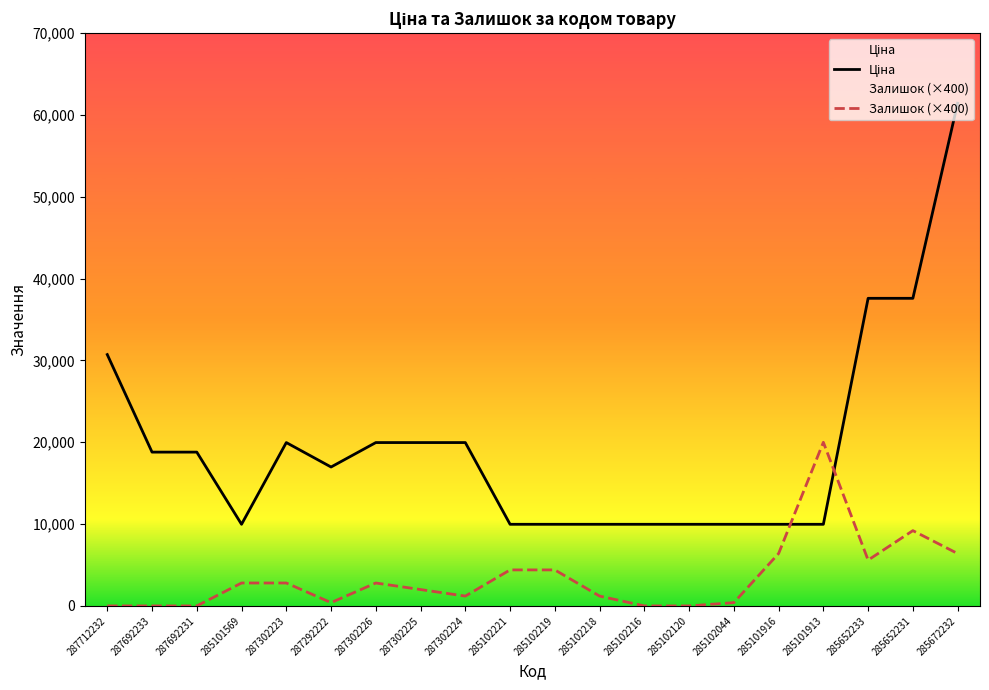

What are all the series names shown in the legend?

Ціна, Залишок (×400)